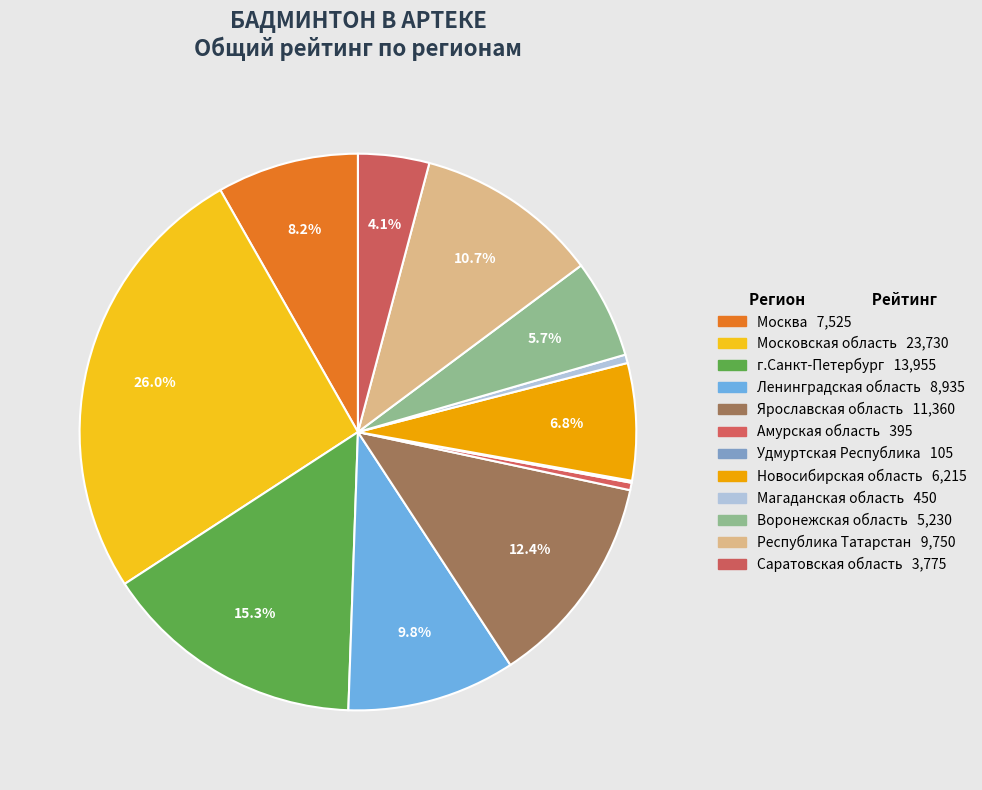

To the nearest percent, what is the average slice percentage?

8%